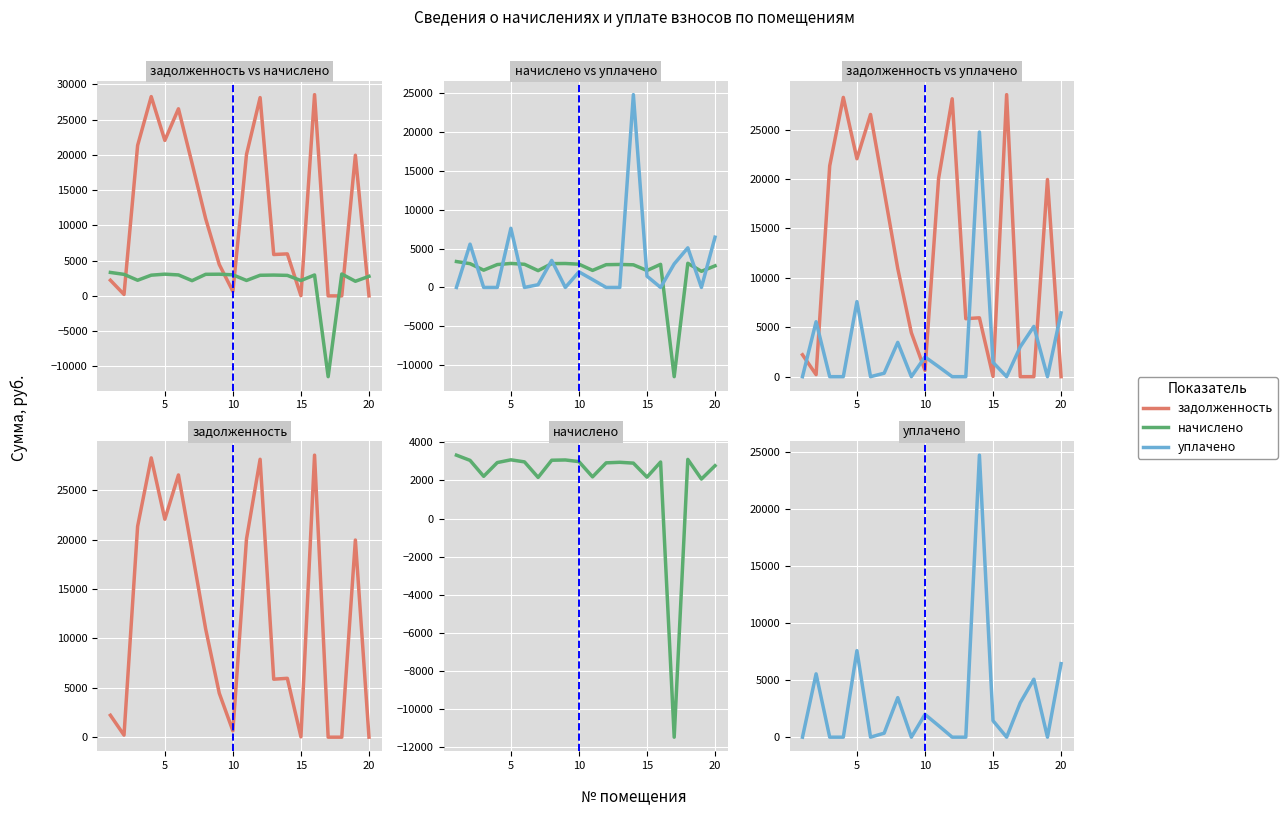

What is the value of the начислено point at the 19th from the left?

2073.6